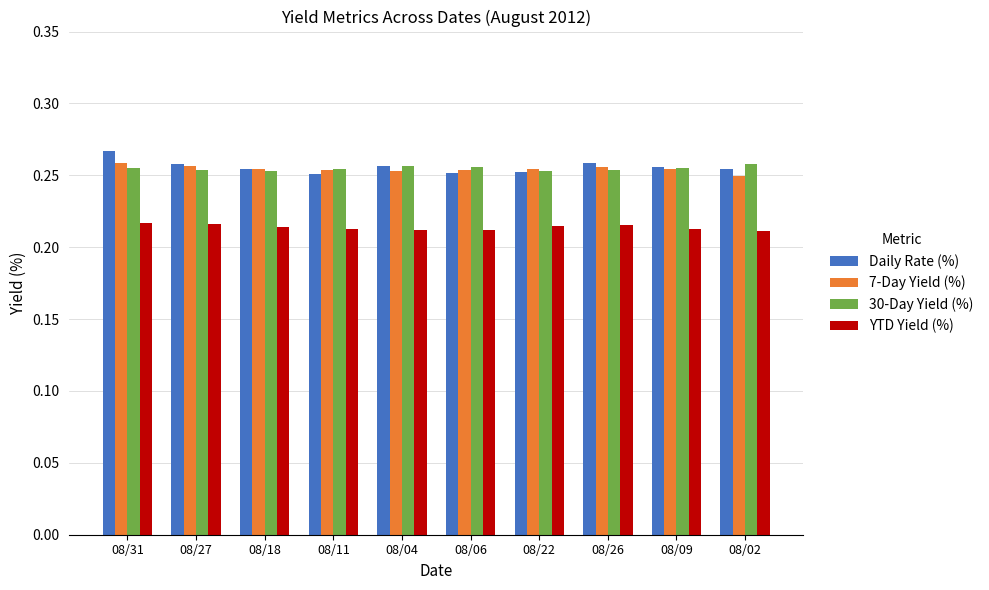

What is the total value across all series at 08/18?

1.0